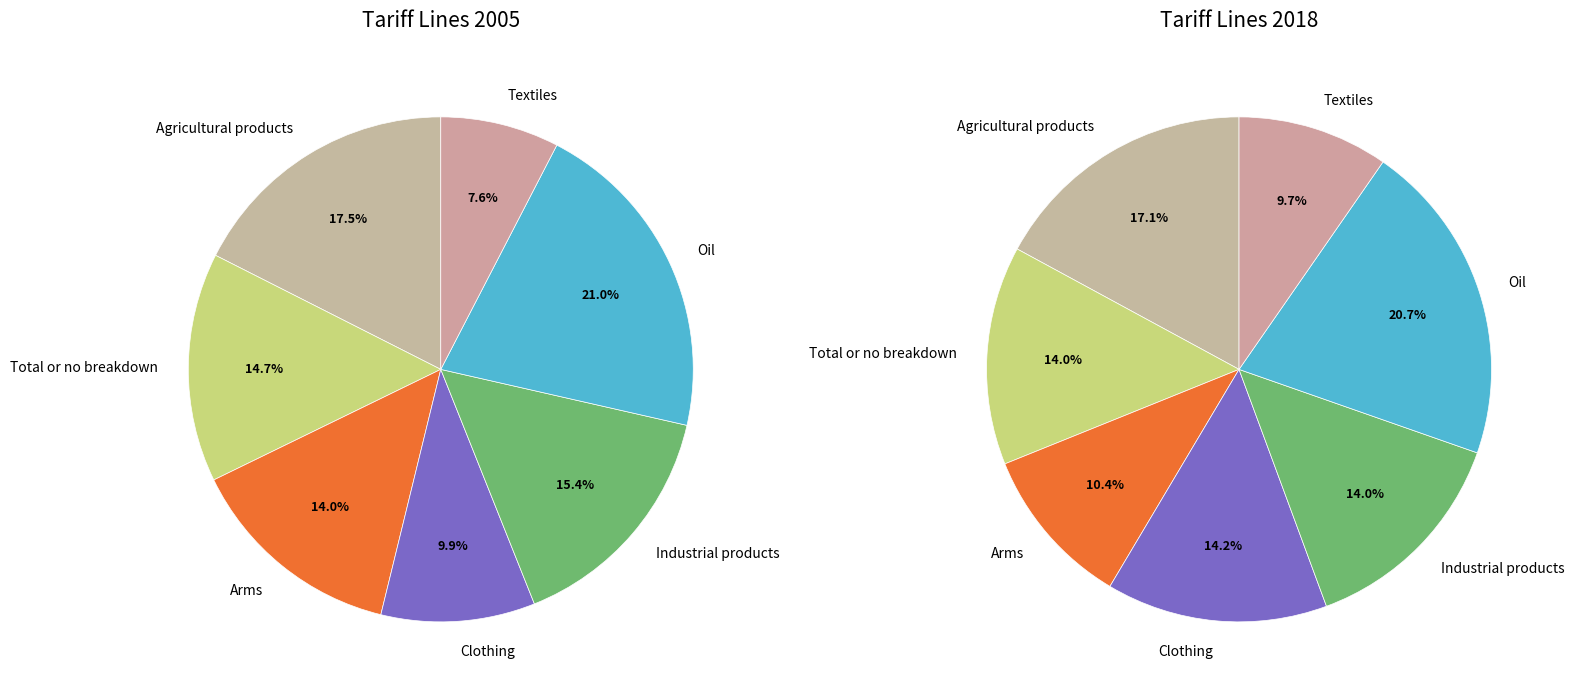

Combined, do Clothing and Textiles account for over 50%?

No